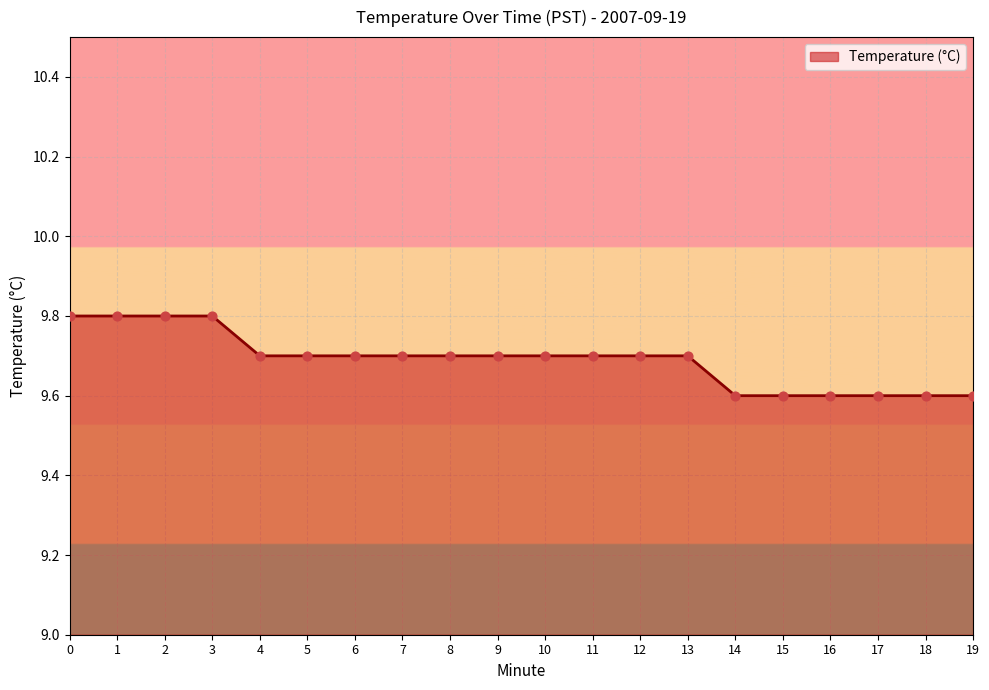

What is the change in value from 3 to 19?

-0.2